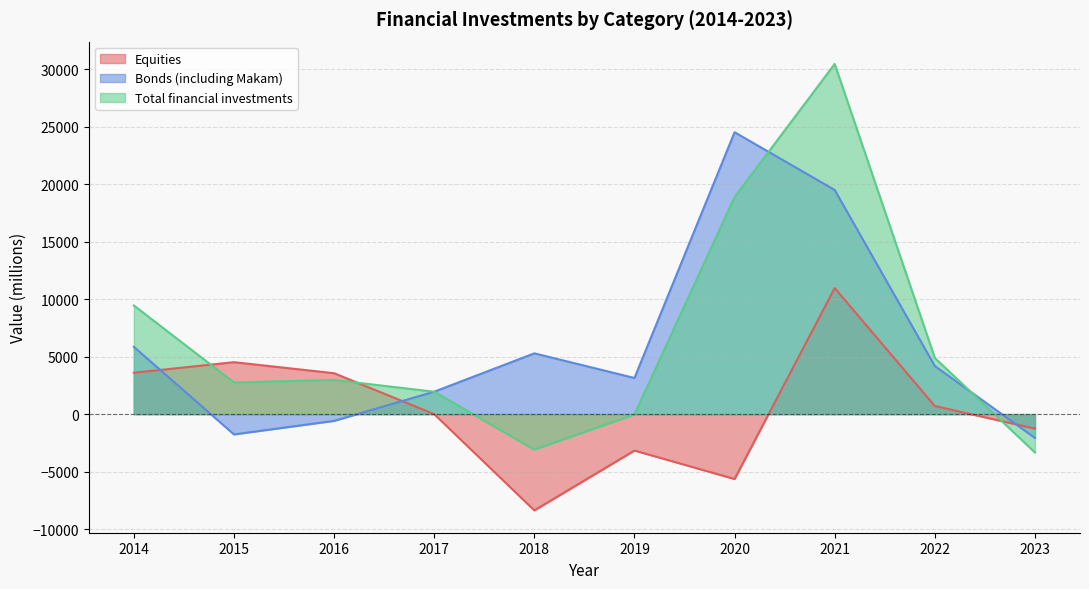

Which label corresponds to the smallest value in the chart?

2018